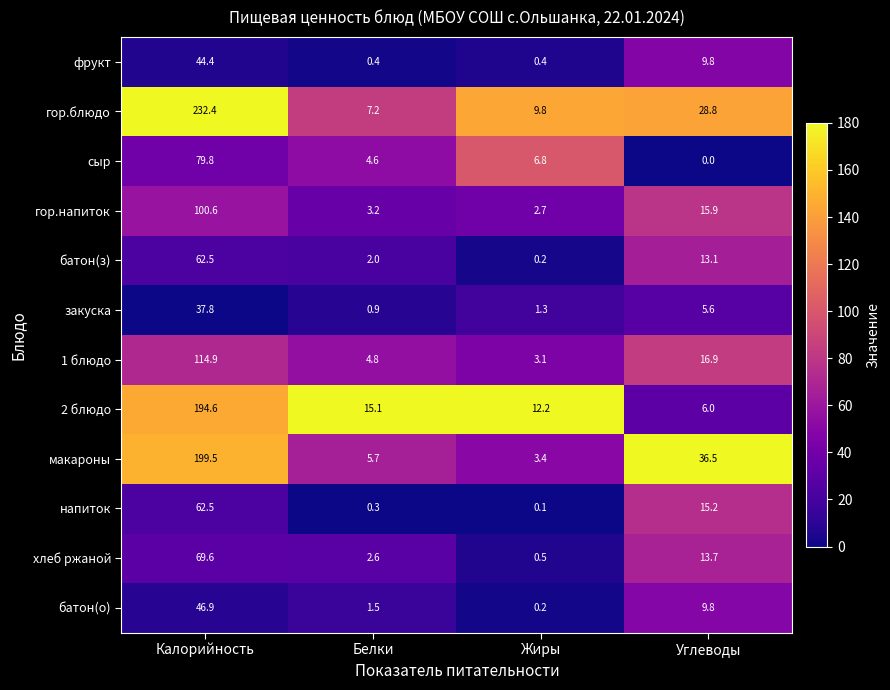

What is the difference between the second highest and second lowest values in the батон(о) series?

8.3